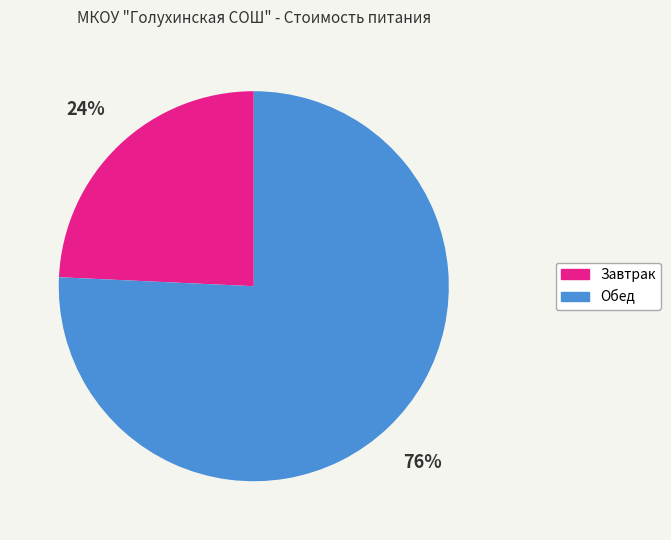

Combined, do Завтрак and Обед account for over 50%?

Yes